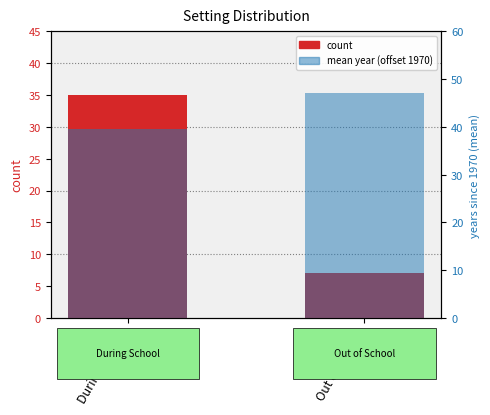

Reading right to left, list all the values displayed in this chart.

count: 7.0	35.0
mean year started: 47.1	39.6